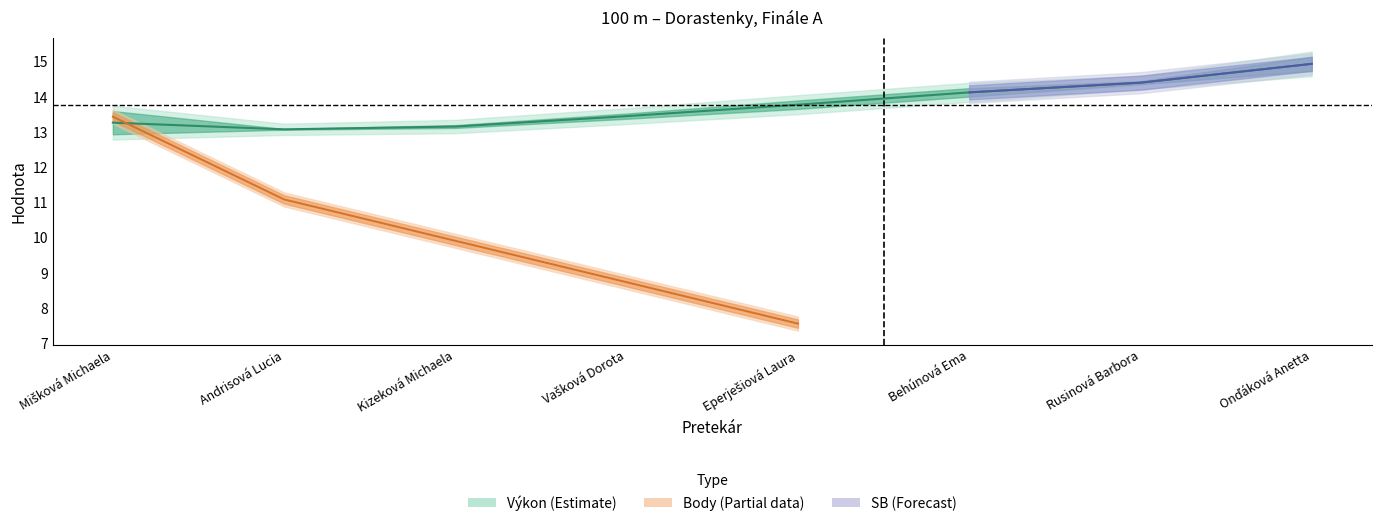

Which series has the widest spread of values?

Body